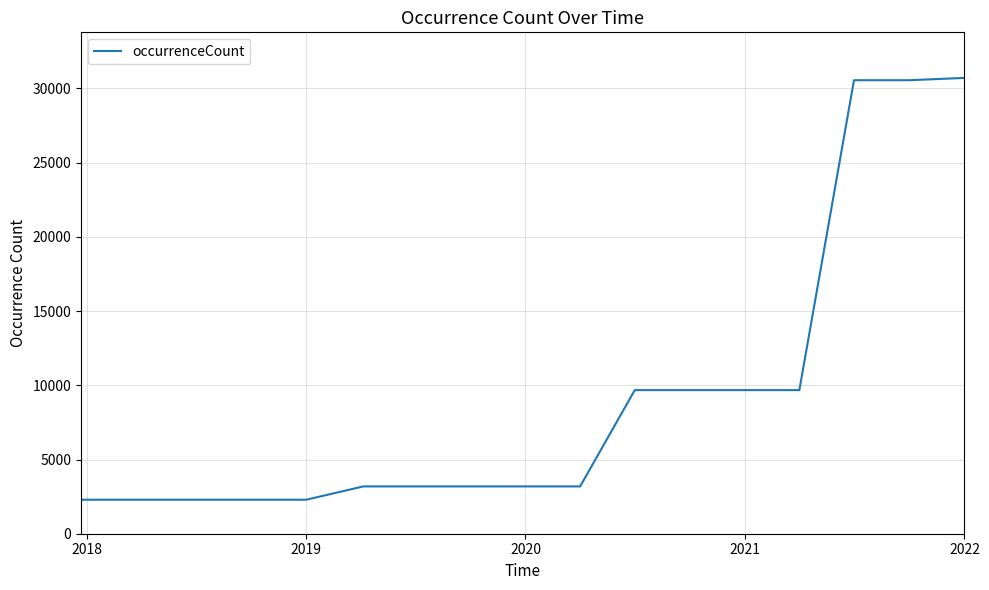

What is the difference between the maximum and minimum values?

28420